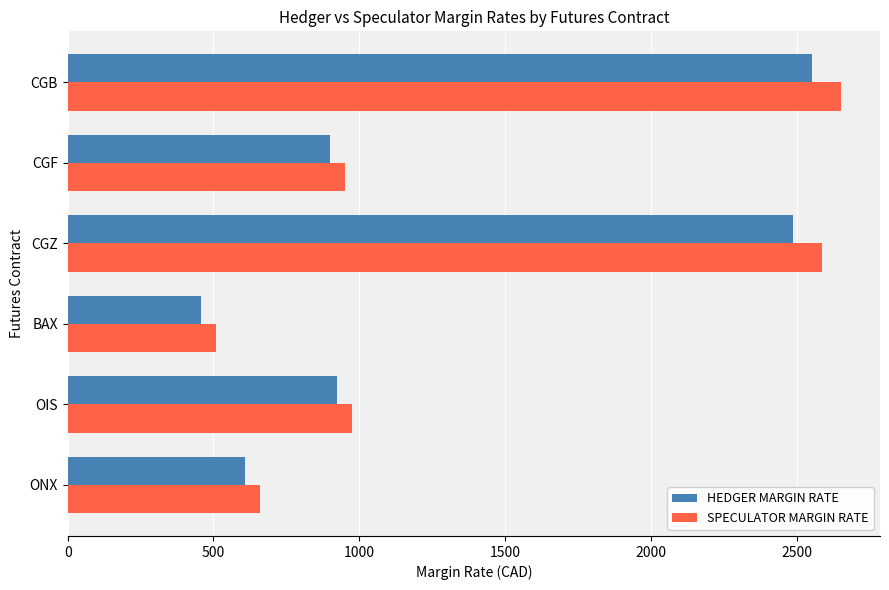

At which label is HEDGER MARGIN RATE closest to 1505?

OIS